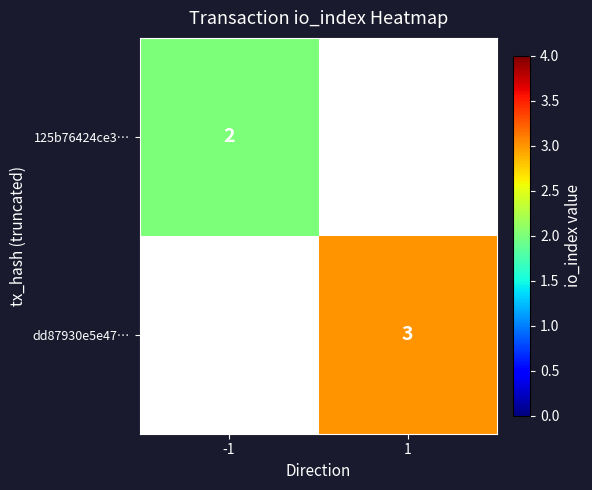

Is it true that dd87930e5e47… equals 5 at 1?

False